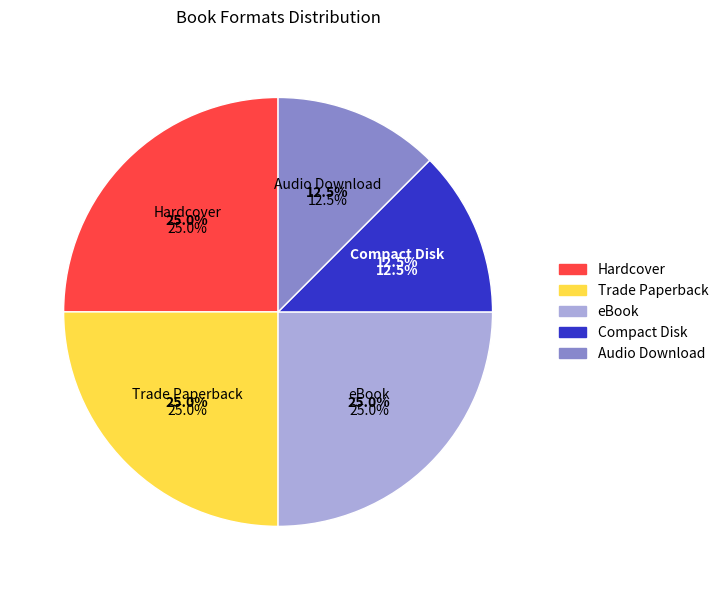

To the nearest percent, what portion does eBook represent?

25%